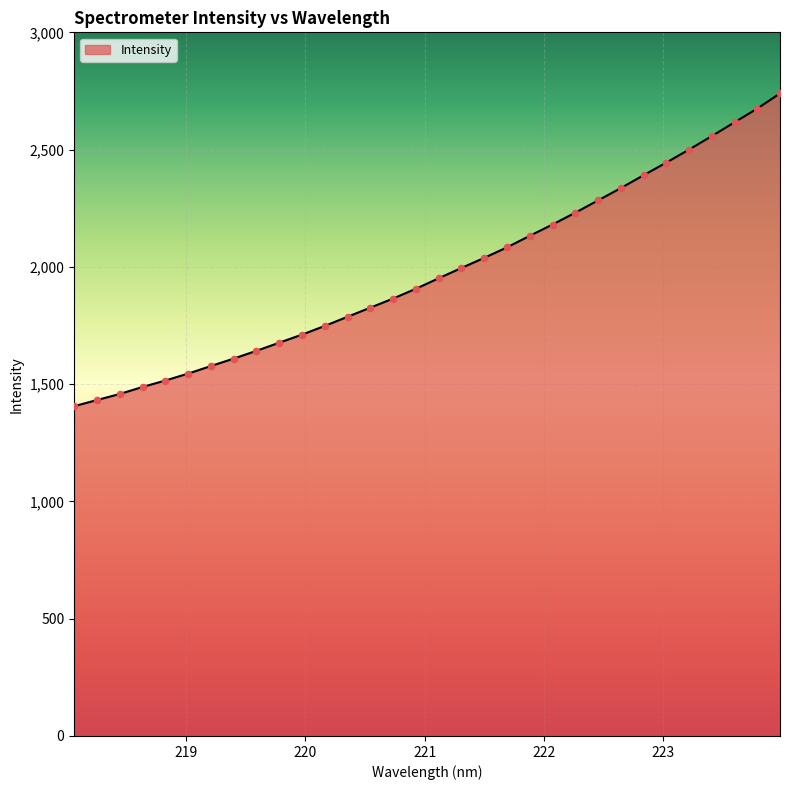

What is the minimum value shown in the chart?

1406.0